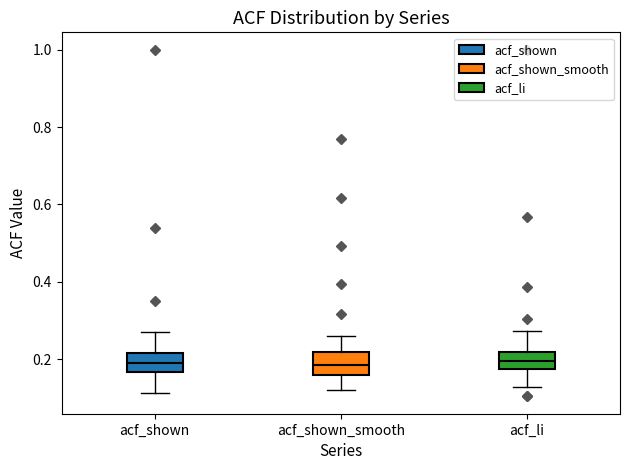

Reading left to right, transcribe this box plot: for each box, give where its median line is, the range the box spans, and where its two whiskers end, as read against the y-axis. The values are not printed on the chart, so give them approximately, as read against the axis.

acf_shown: median 0.20, box 0.16 to 0.22, whiskers 0.12 to 0.28
acf_shown_smooth: median 0.18, box 0.16 to 0.22, whiskers 0.12 to 0.26
acf_li: median 0.20, box 0.18 to 0.22, whiskers 0.12 to 0.28